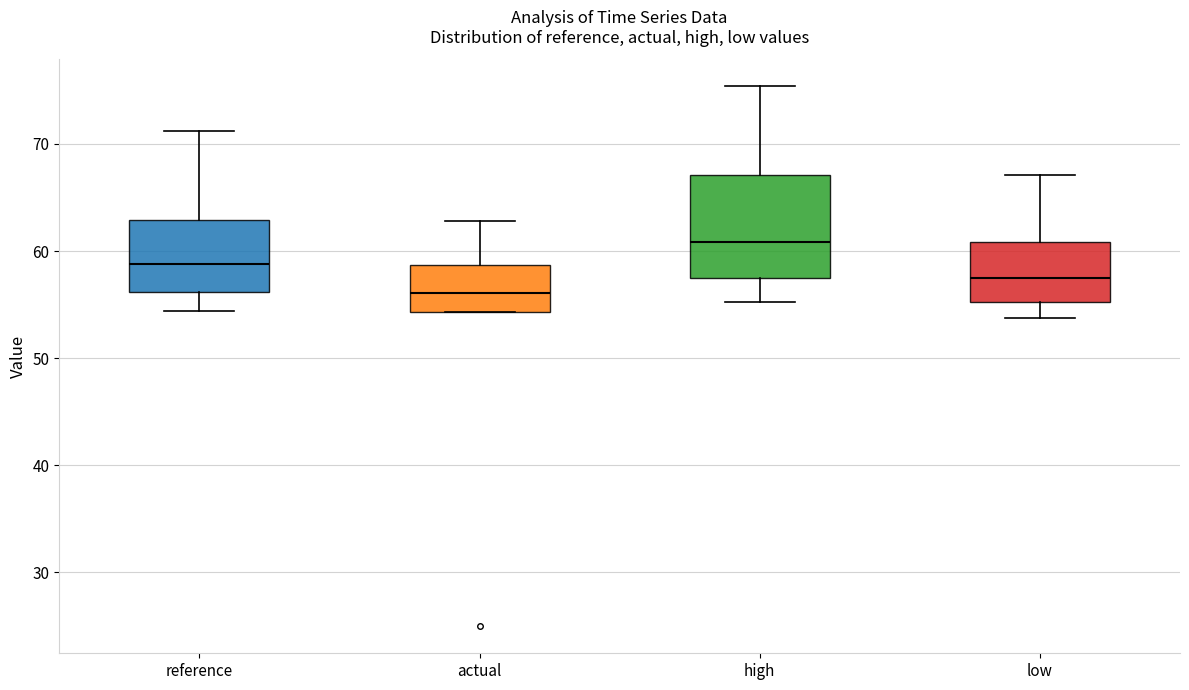

Which box is the tallest, from its lower edge to its upper edge?

high